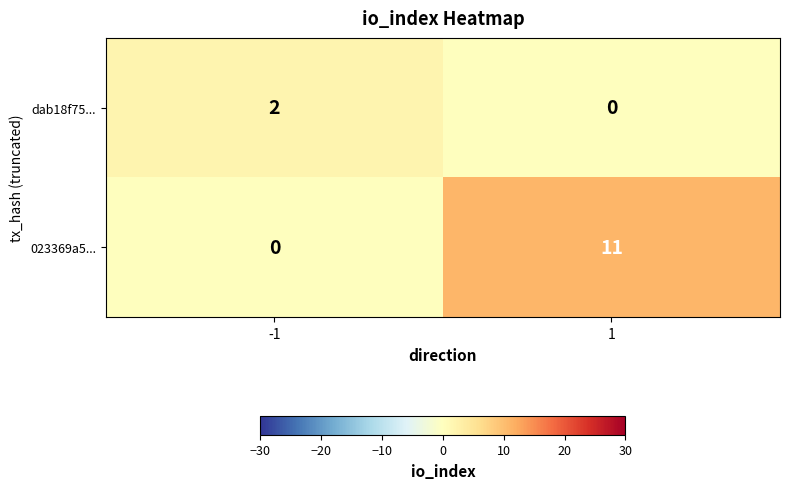

What is the difference between the maximum and minimum values in the 023369a5... series?

11